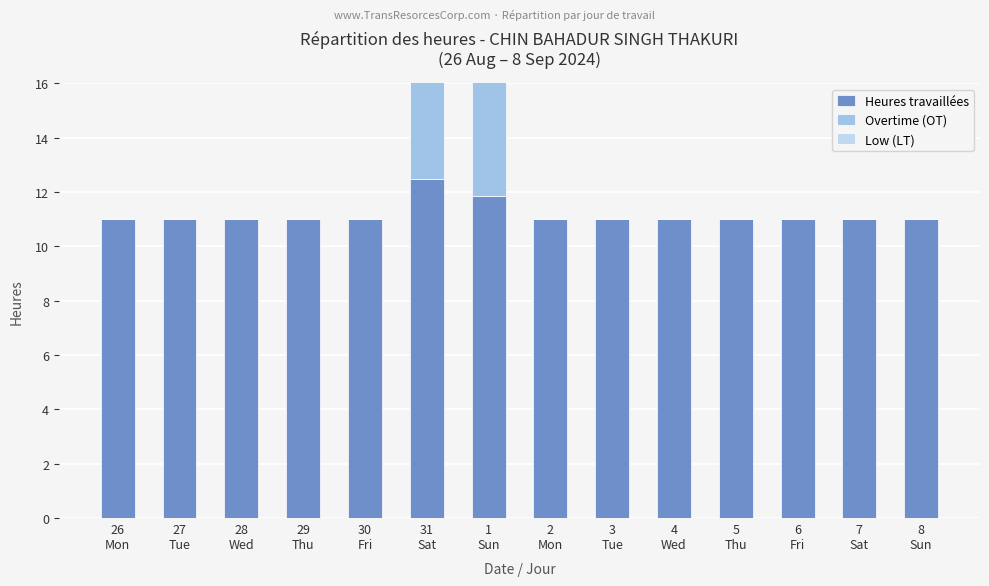

Which series has the largest range (max minus min)?

Overtime (OT)